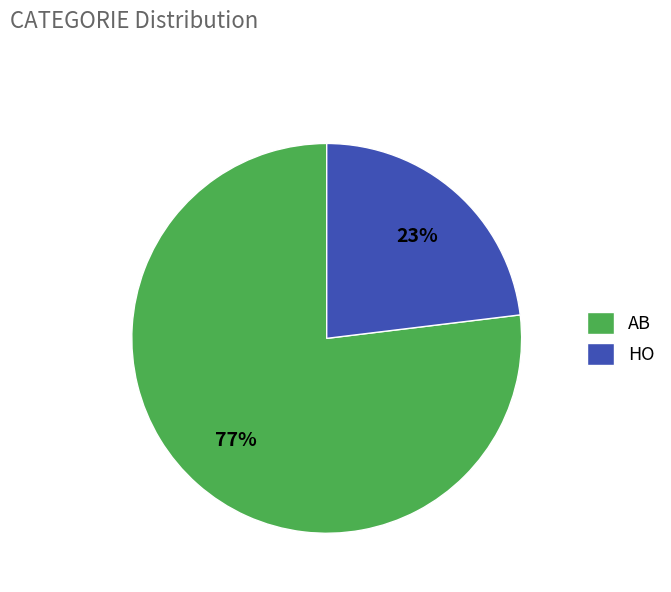

Which slice represents more than half of the pie?

AB